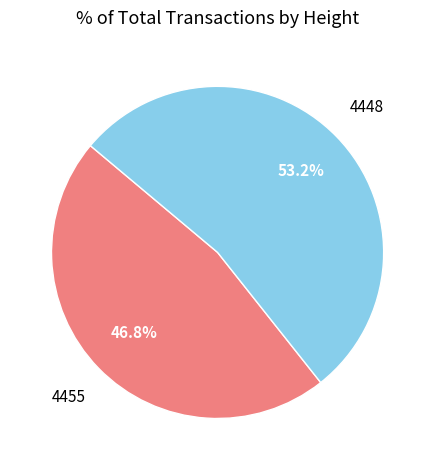

What percentage is NOT represented by 4455?

53.2%